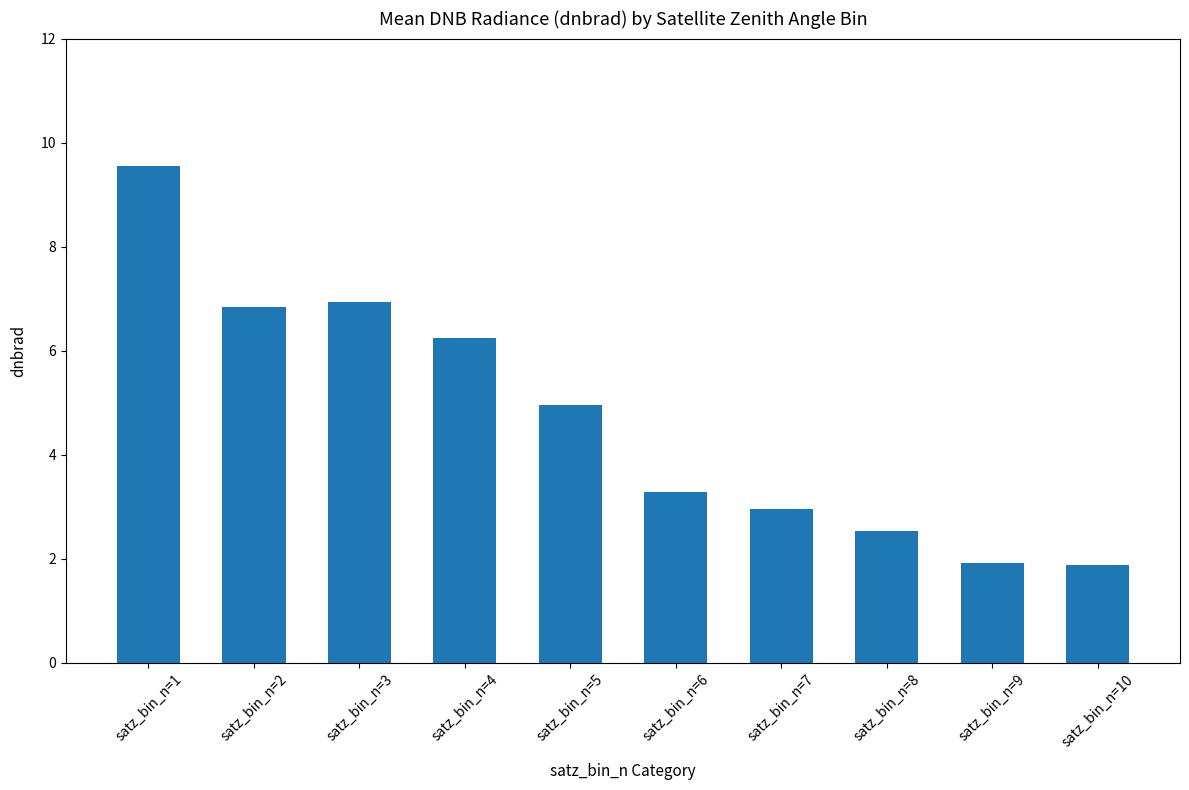

What is the ratio of the value at satz_bin_n=3 to the value at satz_bin_n=2?

1.0